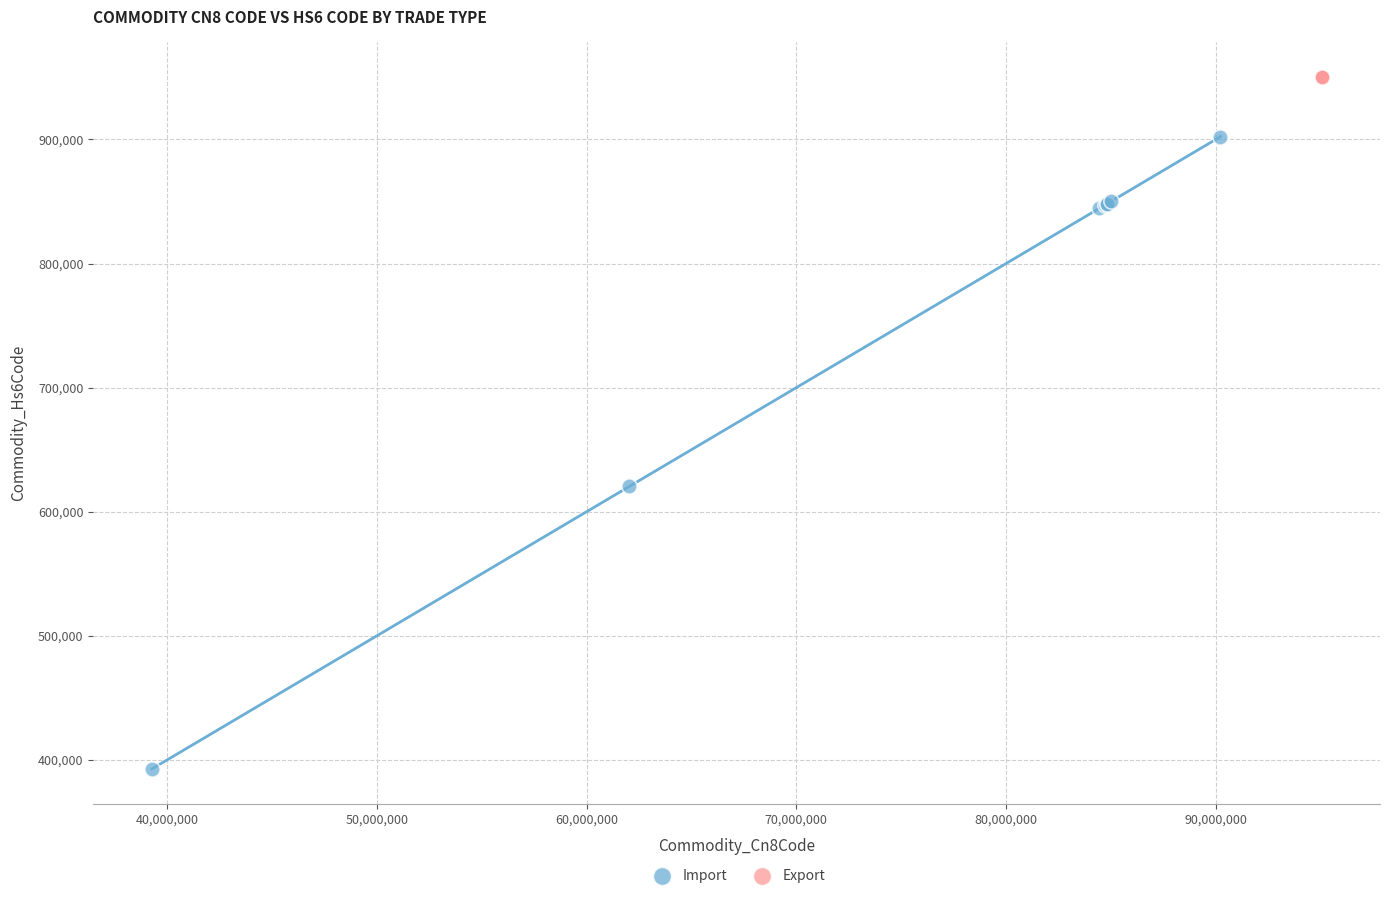

Which series contains the lowest Y value?

Import